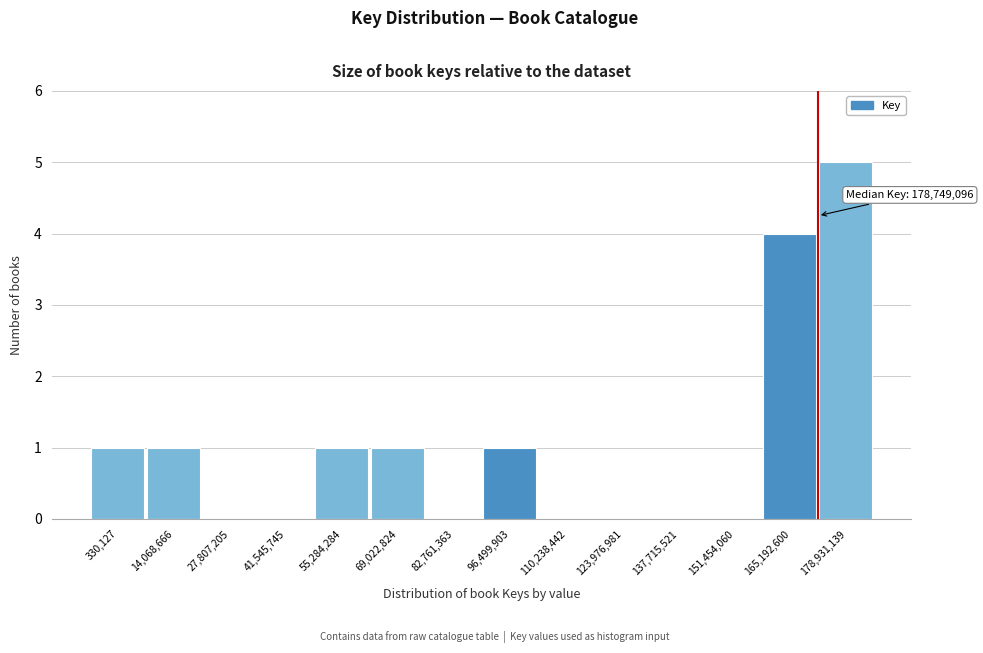

Reading left to right, what are all the values shown in this chart?

330,127=1	14,068,666=1	27,807,205=0	41,545,745=0	55,284,284=1	69,022,824=1	82,761,363=0	96,499,903=1	110,238,442=0	123,976,981=0	137,715,521=0	151,454,060=0	165,192,600=4	178,931,139=5